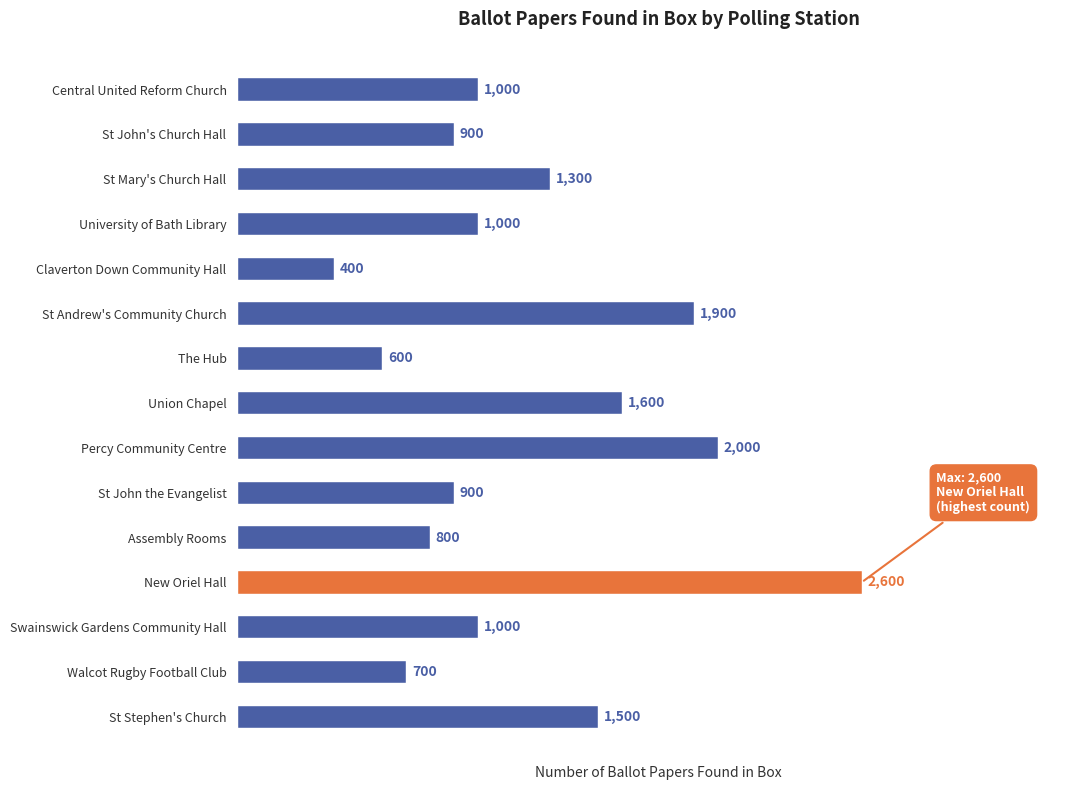

Reading top to bottom, extract all data points from this chart.

1000	900	1300	1000	400	1900	600	1600	2000	900	800	2600	1000	700	1500